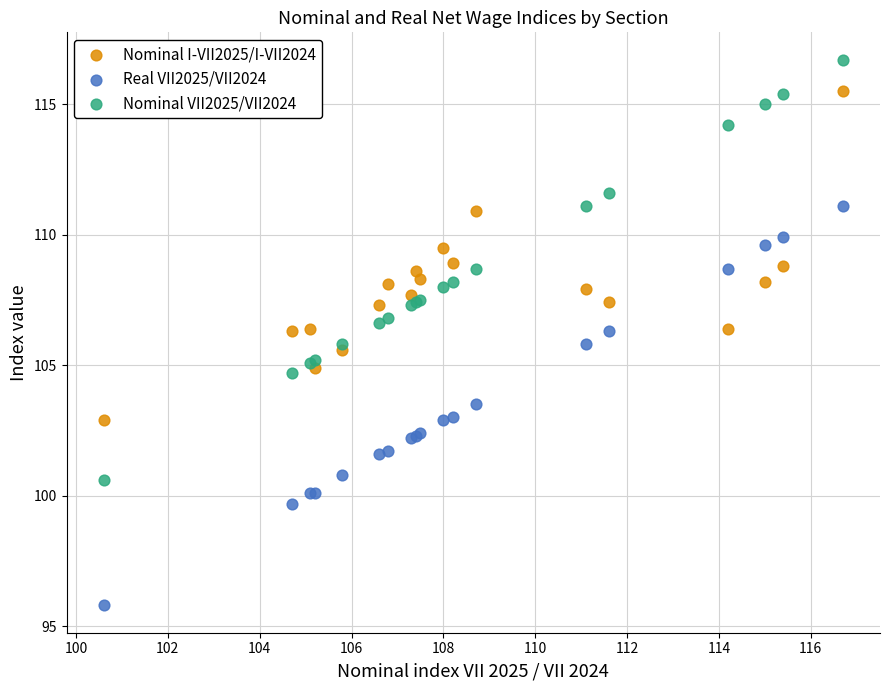

Which series has the largest Y range (max minus min)?

Nominal VII2025/VII2024